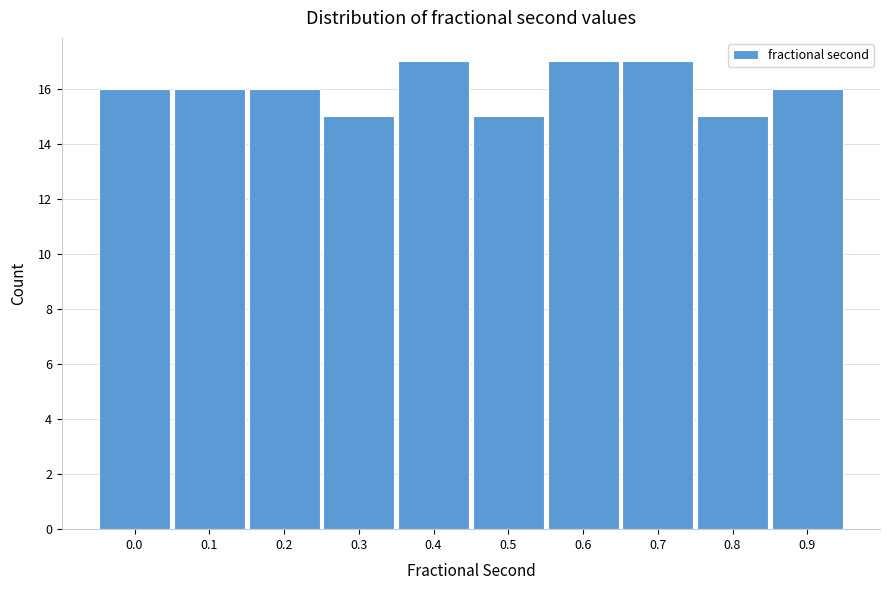

Reading left to right, list all the values displayed in this chart.

0.0=16	0.1=16	0.2=16	0.3=15	0.4=17	0.5=15	0.6=17	0.7=17	0.8=15	0.9=16